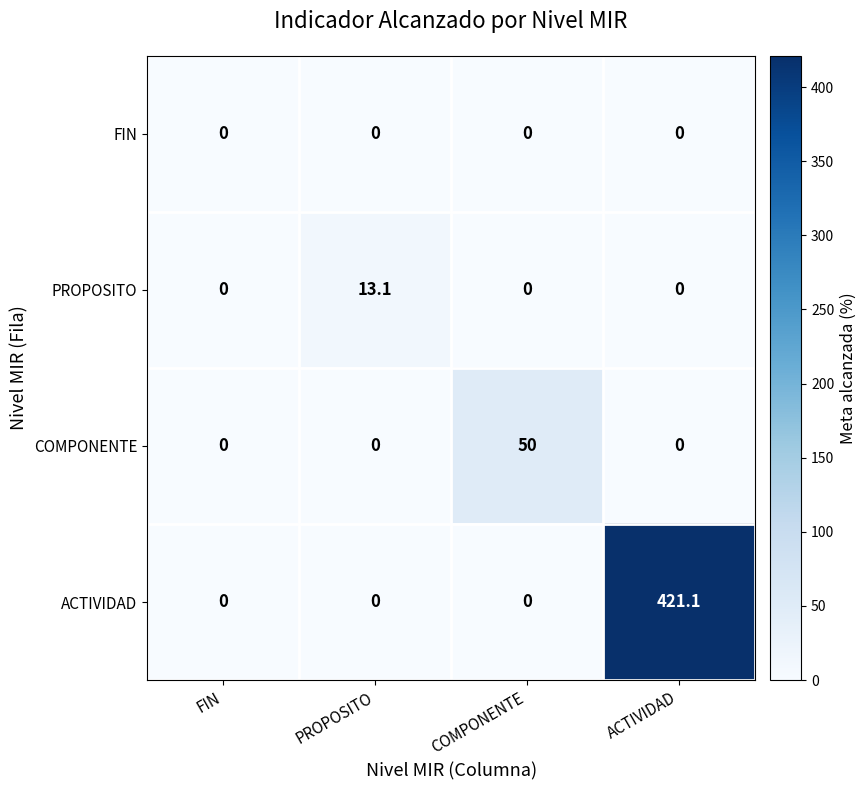

Which series has the widest spread of values?

ACTIVIDAD